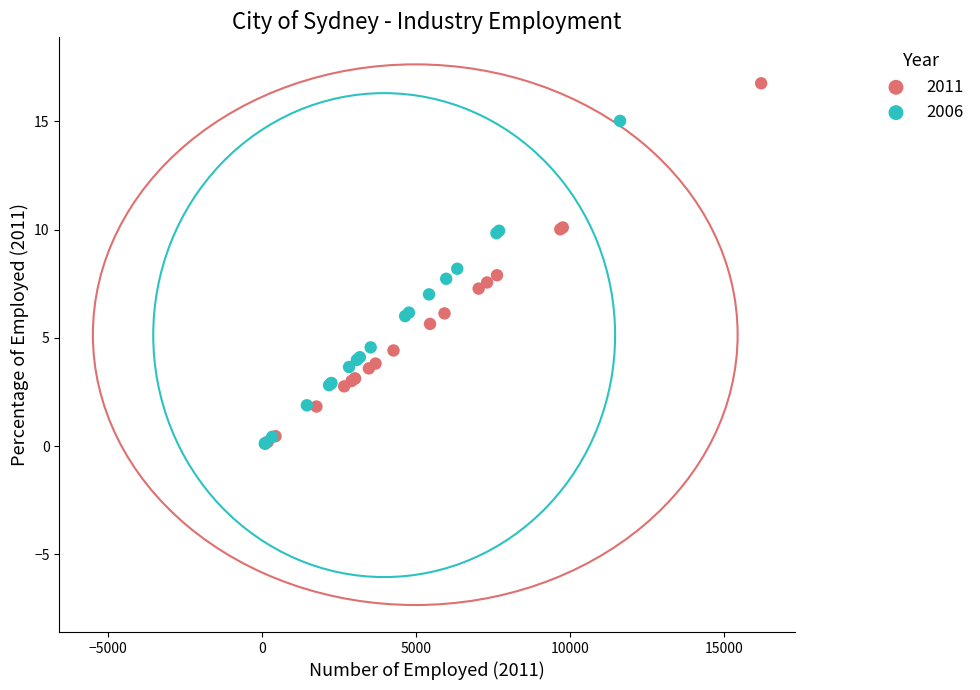

Which series has the widest spread of Y values?

2011